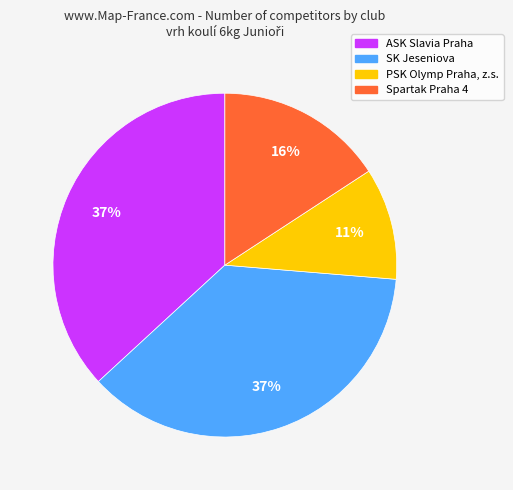

Do SK Jeseniova and Spartak Praha 4 together represent more than half of the pie?

Yes